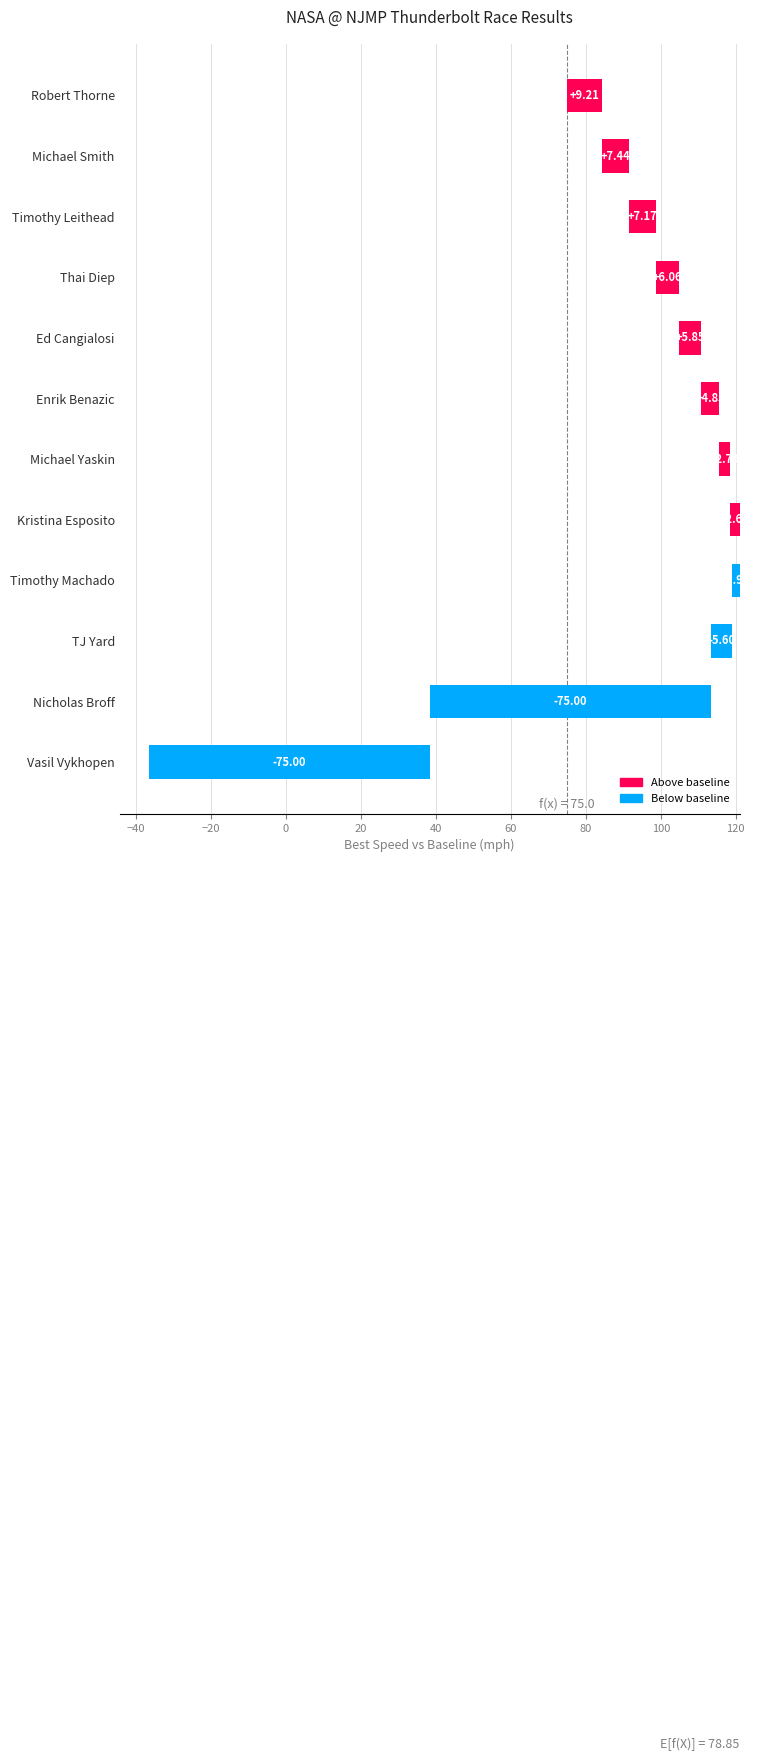

The value at 100 is -2.0. True or false?

True